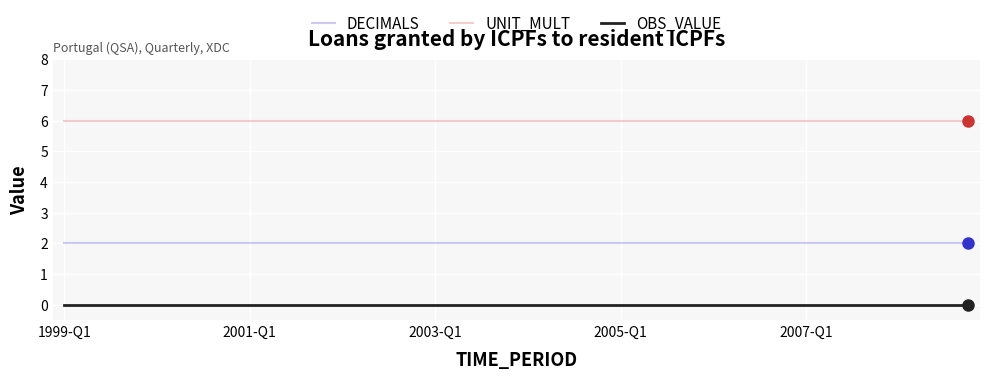

Reading left to right, transcribe all the data shown in this chart.

DECIMALS: 2	2	2	2	2	2	2	2	2	2	2	2	2	2	2	2	2	2	2	2	2	2	2	2	2	2	2	2	2	2	2	2	2	2	2	2	2	2	2	2
UNIT_MULT: 6	6	6	6	6	6	6	6	6	6	6	6	6	6	6	6	6	6	6	6	6	6	6	6	6	6	6	6	6	6	6	6	6	6	6	6	6	6	6	6
OBS_VALUE: 0	0	0	0	0	0	0	0	0	0	0	0	0	0	0	0	0	0	0	0	0	0	0	0	0	0	0	0	0	0	0	0	0	0	0	0	0	0	0	0